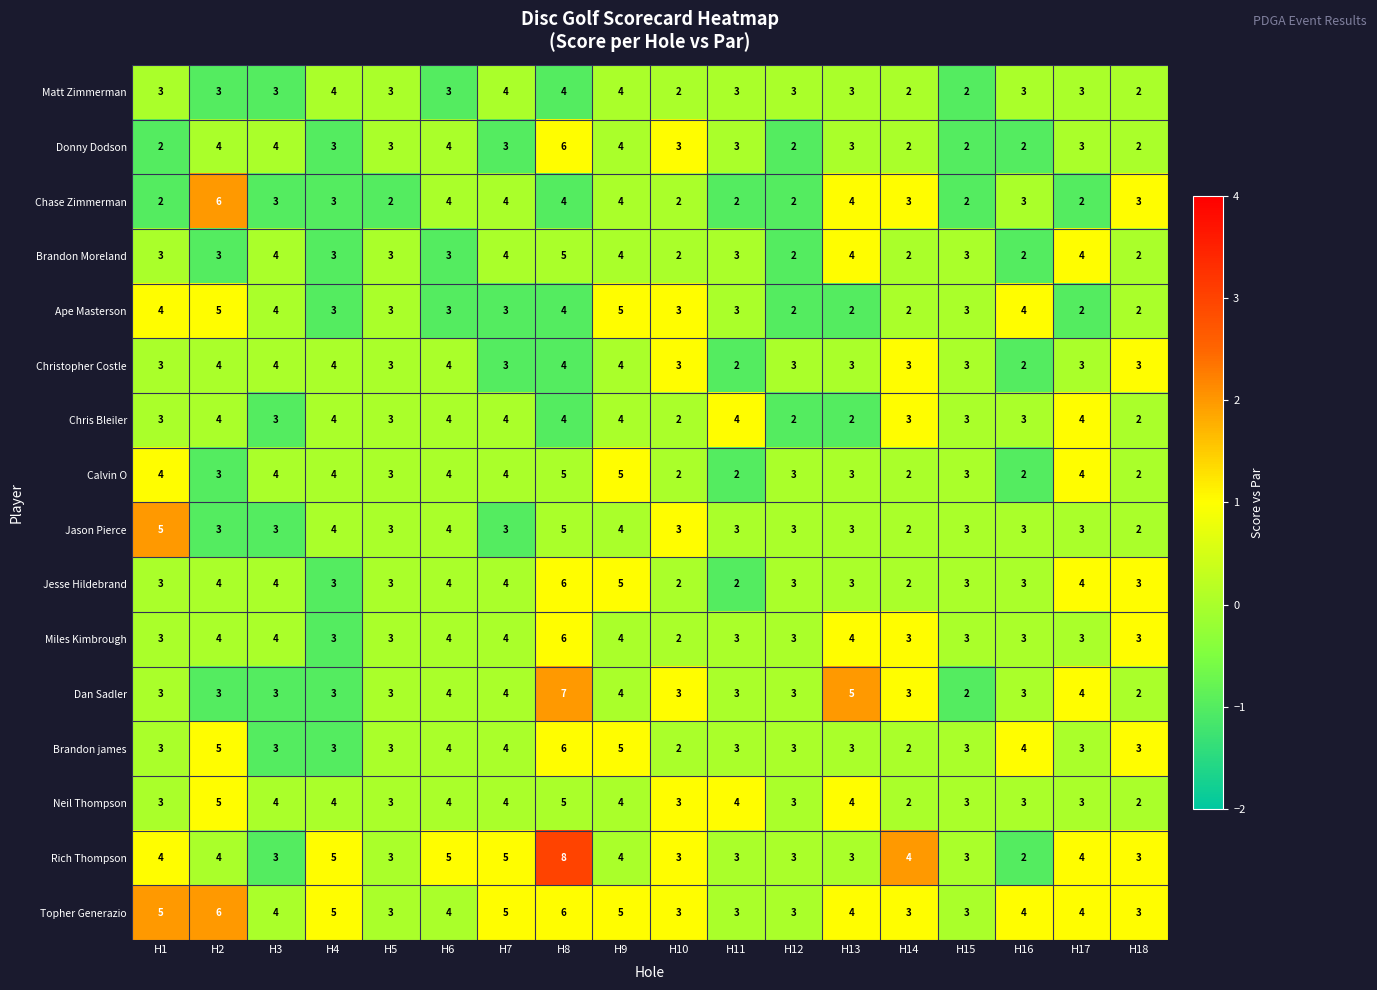

What is the total value across all series at H7?

62